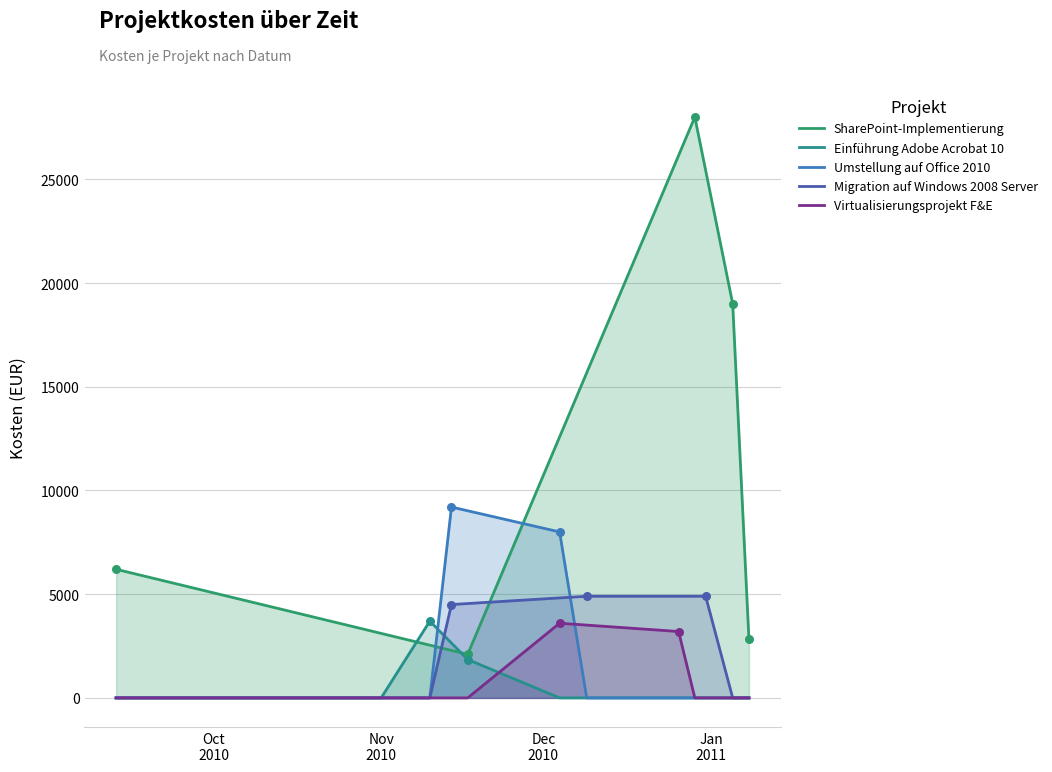

At how many categories does at least one series exceed 22498?

3